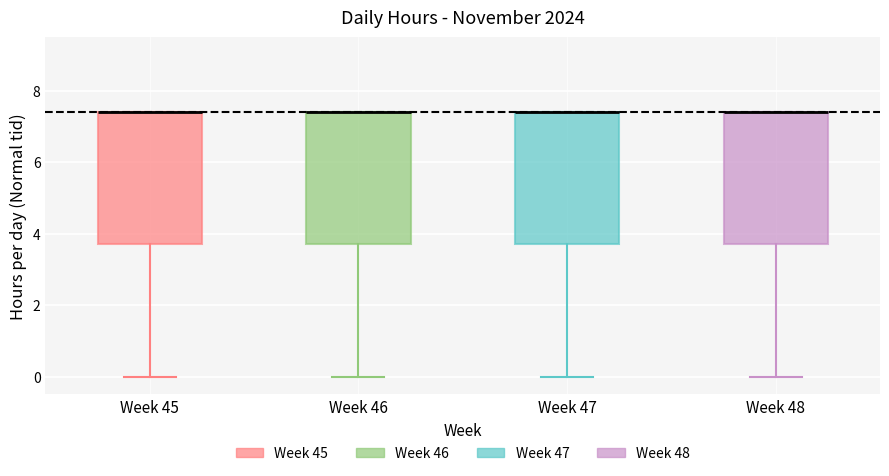

Reading left to right, transcribe this box plot: for each box, give where its median line is, the range the box spans, and where its two whiskers end, as read against the y-axis. The values are not printed on the chart, so give them approximately, as read against the axis.

Week 45: median 7.4 (drawn on the box's upper edge), box 3.8 to 7.4, whiskers 0.0 to 7.4
Week 46: median 7.4 (drawn on the box's upper edge), box 3.8 to 7.4, whiskers 0.0 to 7.4
Week 47: median 7.4 (drawn on the box's upper edge), box 3.8 to 7.4, whiskers 0.0 to 7.4
Week 48: median 7.4 (drawn on the box's upper edge), box 3.8 to 7.4, whiskers 0.0 to 7.4